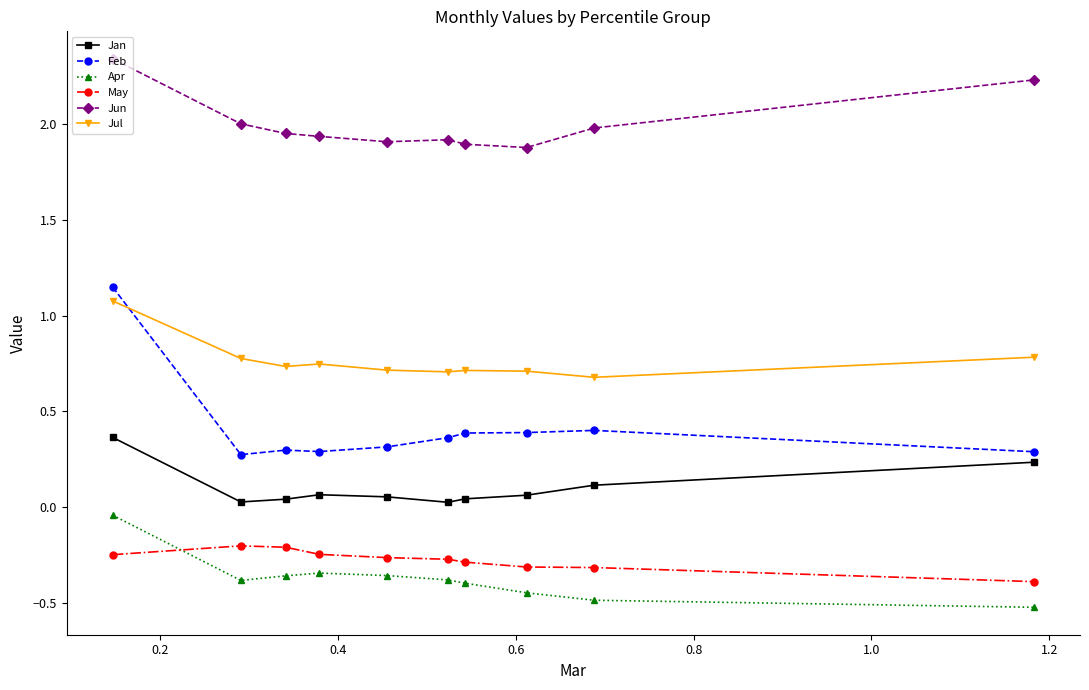

Which series has the largest range (max minus min)?

Feb